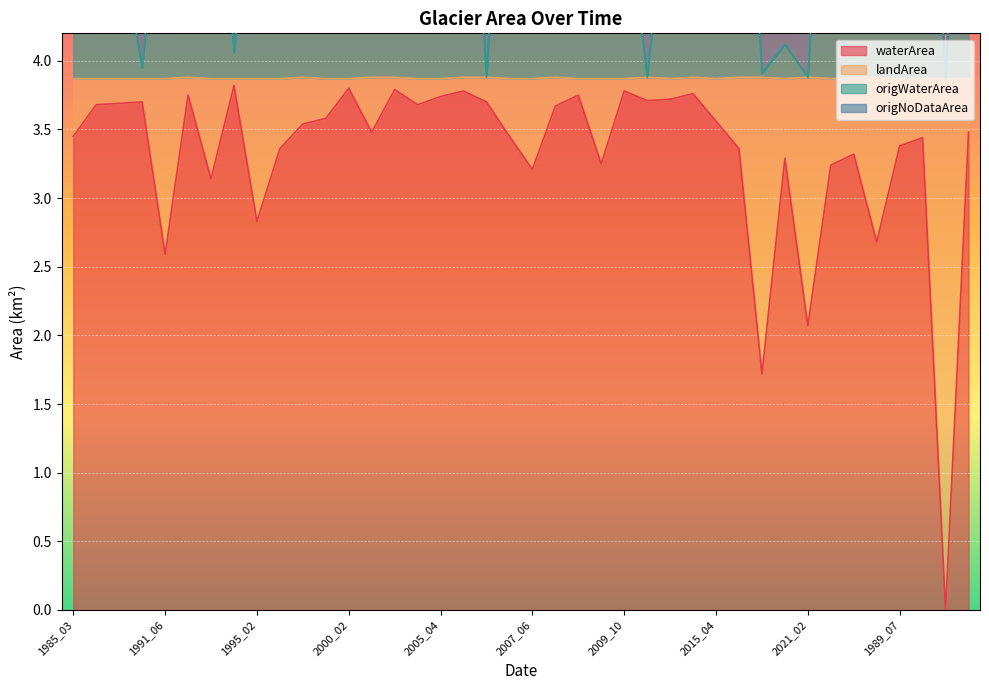

Which has a higher value, 2021_02 or 1996_05?

1996_05